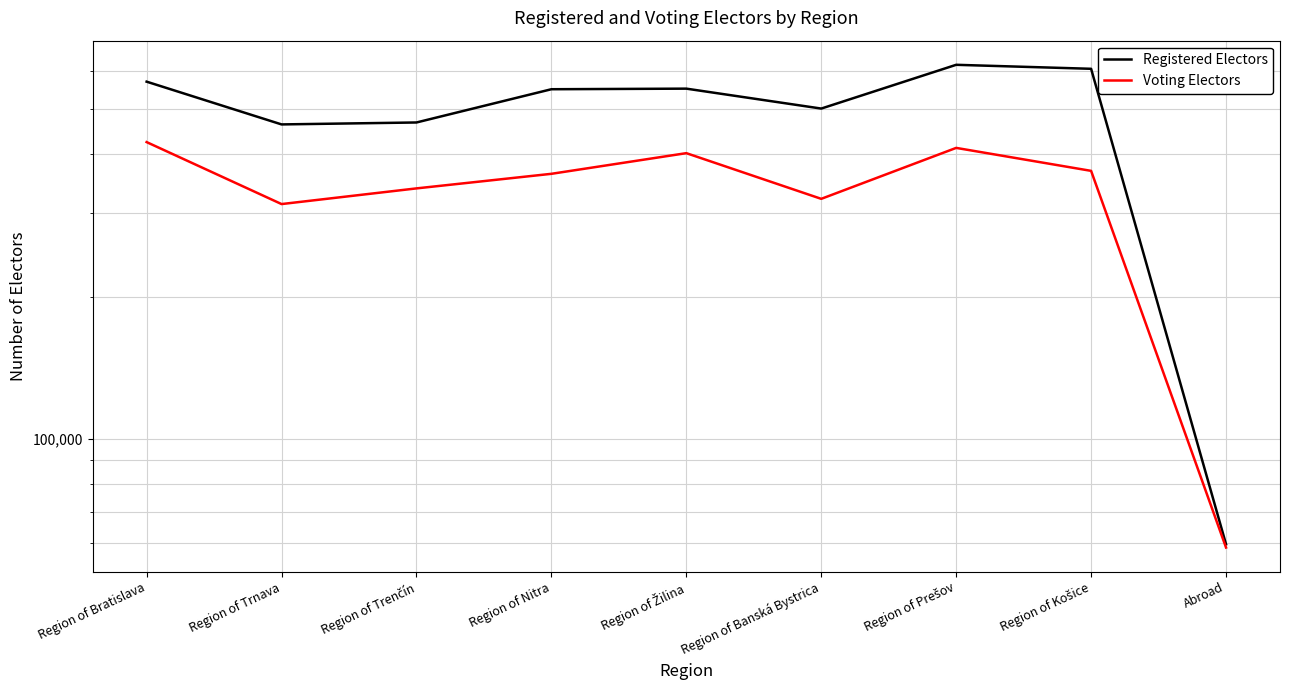

Where does the Voting Electors series first go above 363905?

Region of Bratislava